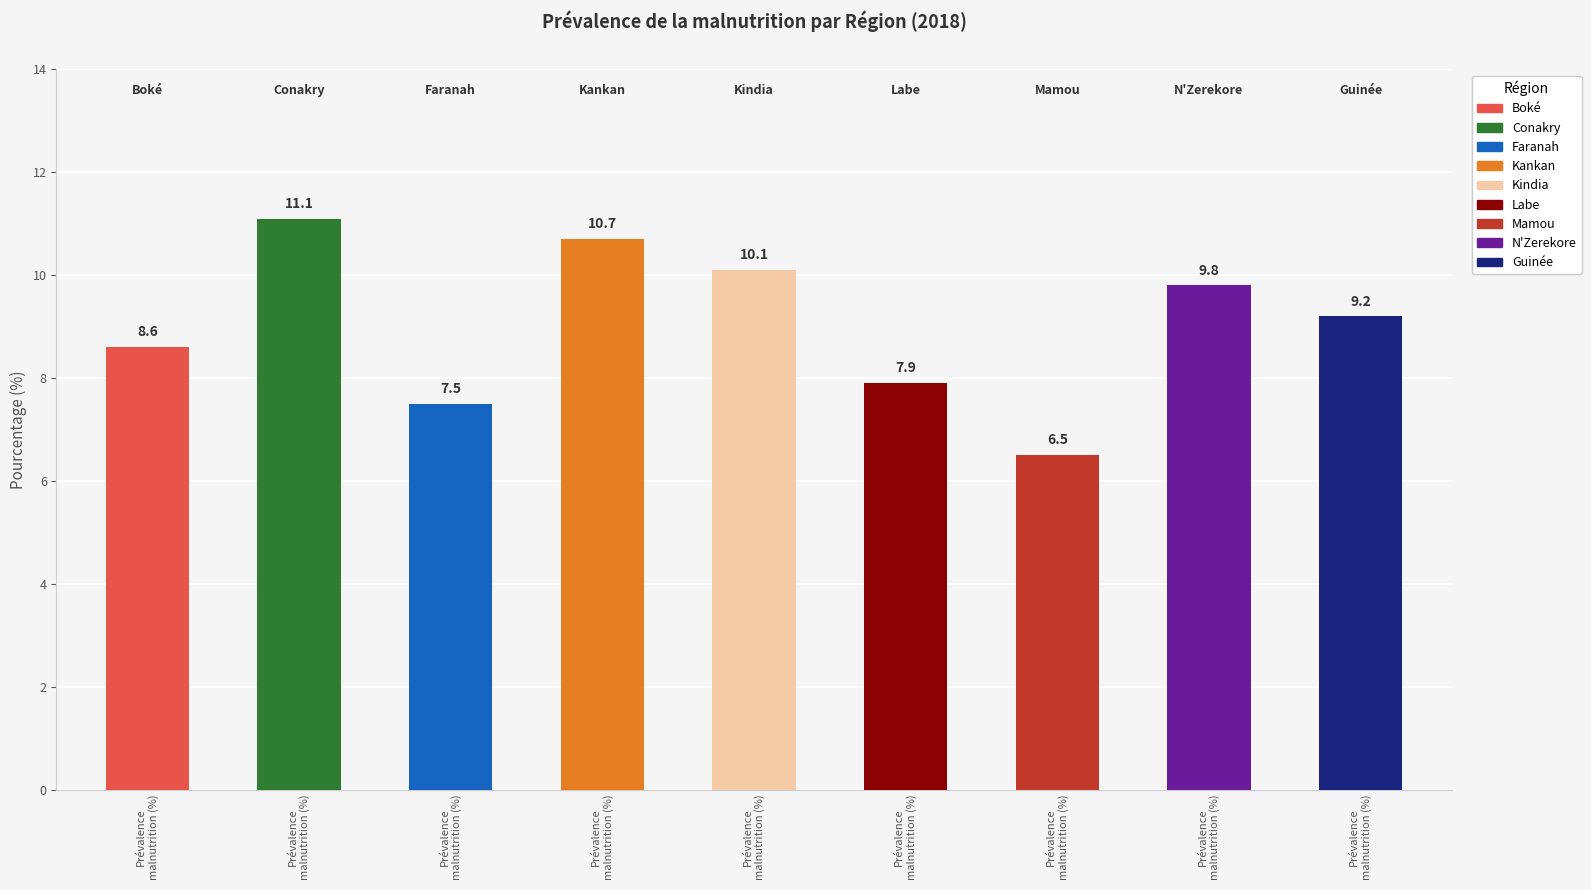

What is the difference between the second highest and minimum values?

4.2